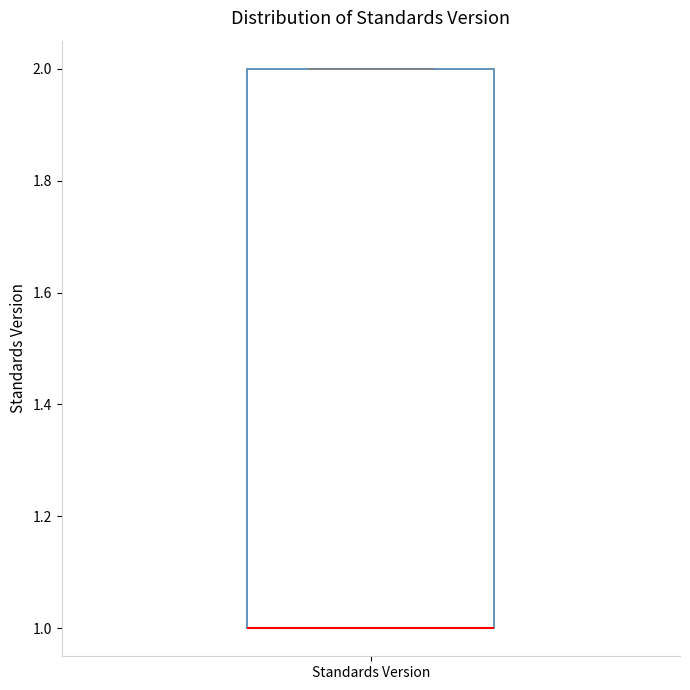

Read this box plot against the y-axis: the position of the median line, the range covered by the box, and the ends of both whiskers. The values are not printed on the chart, so give them approximately, as read against the axis.

median 1 (drawn on the box's lower edge), box 1 to 2, whiskers 1 to 2